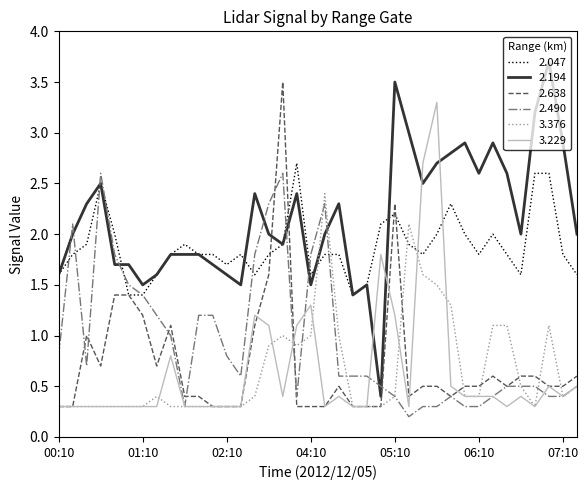

True or false: 2.490 and 2.194 intersect in this chart.

True